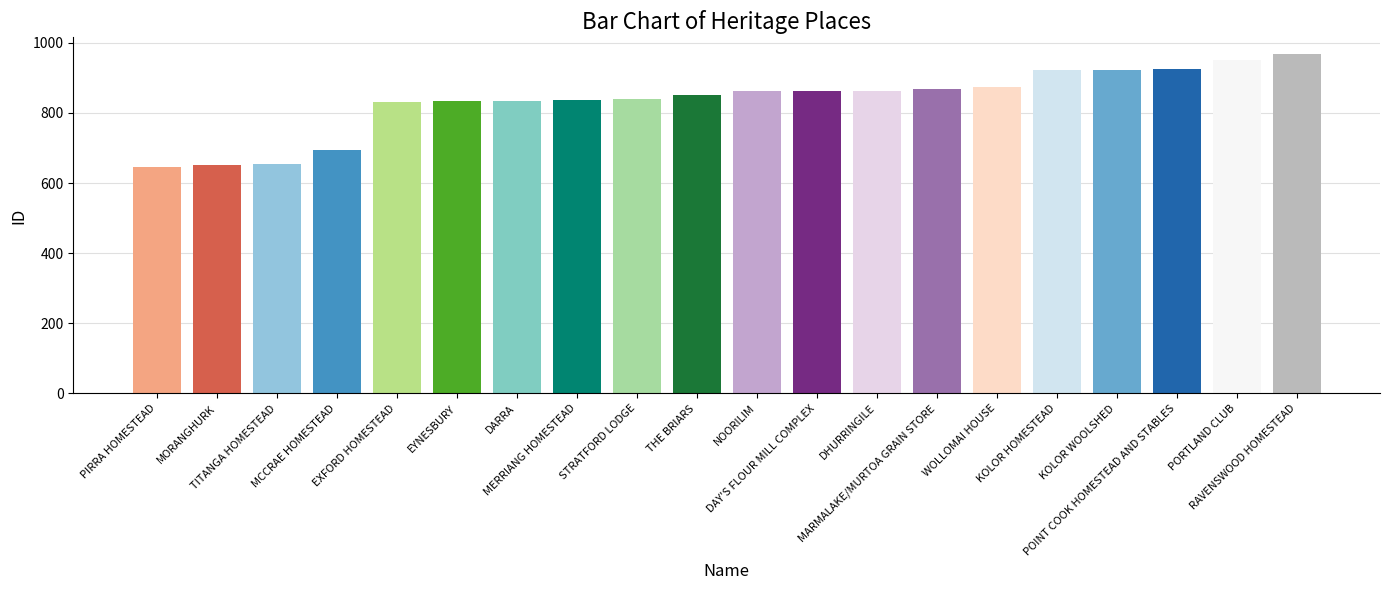

How many values are below 861?

10